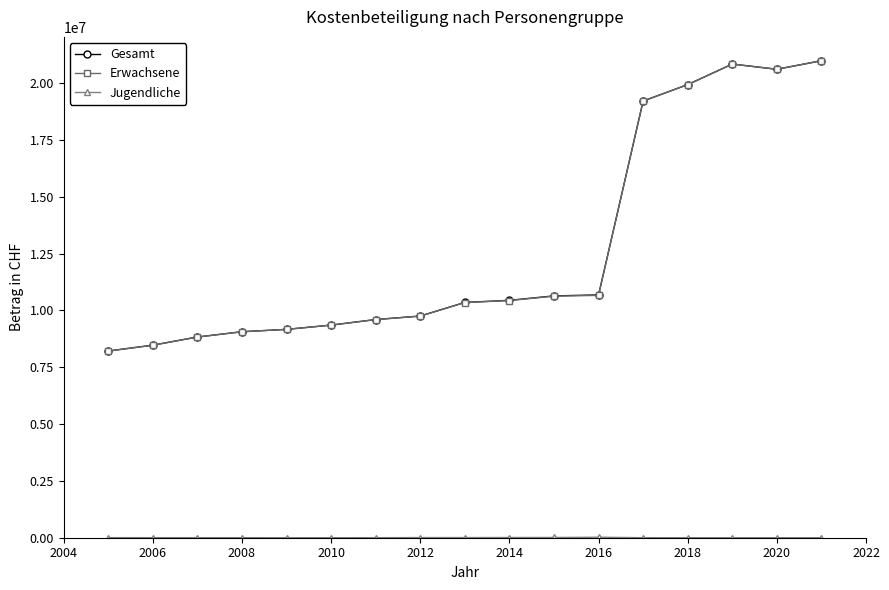

Which series has the largest range (max minus min)?

Erwachsene